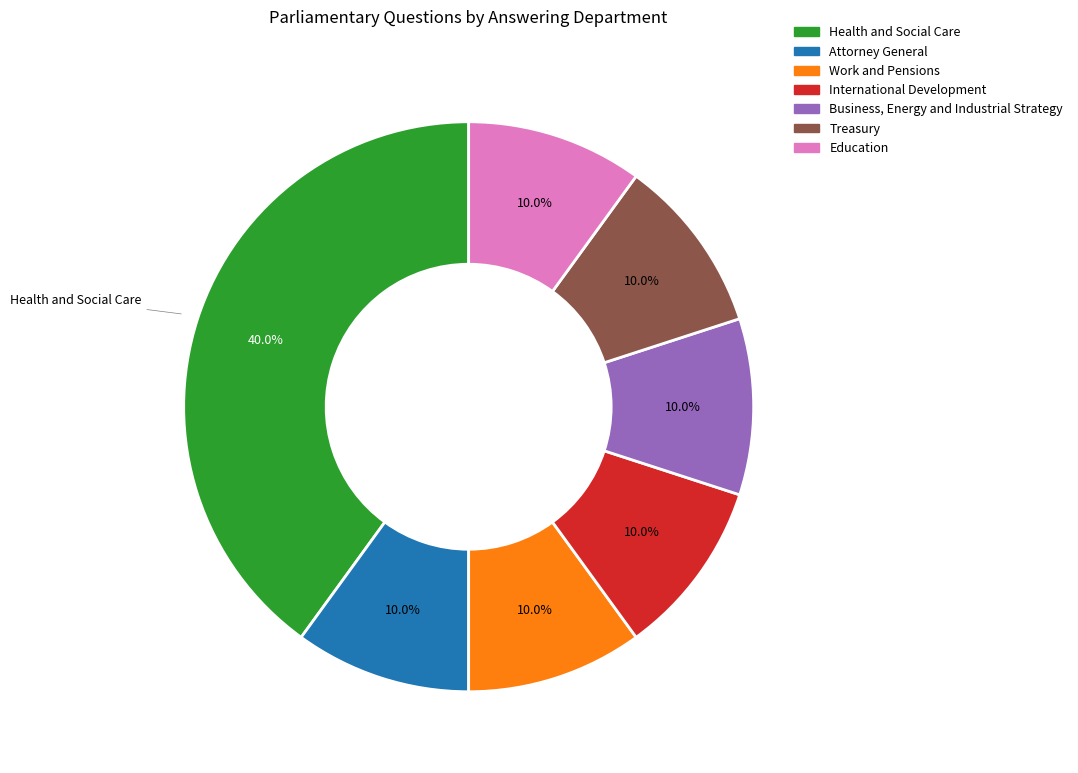

Does Education account for over 50% of the chart?

No